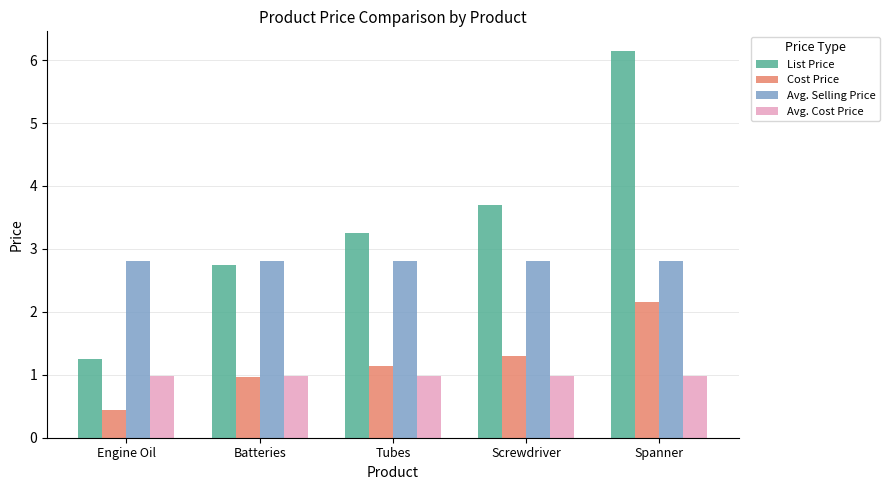

Which series changed the most between Engine Oil and Tubes?

List Price